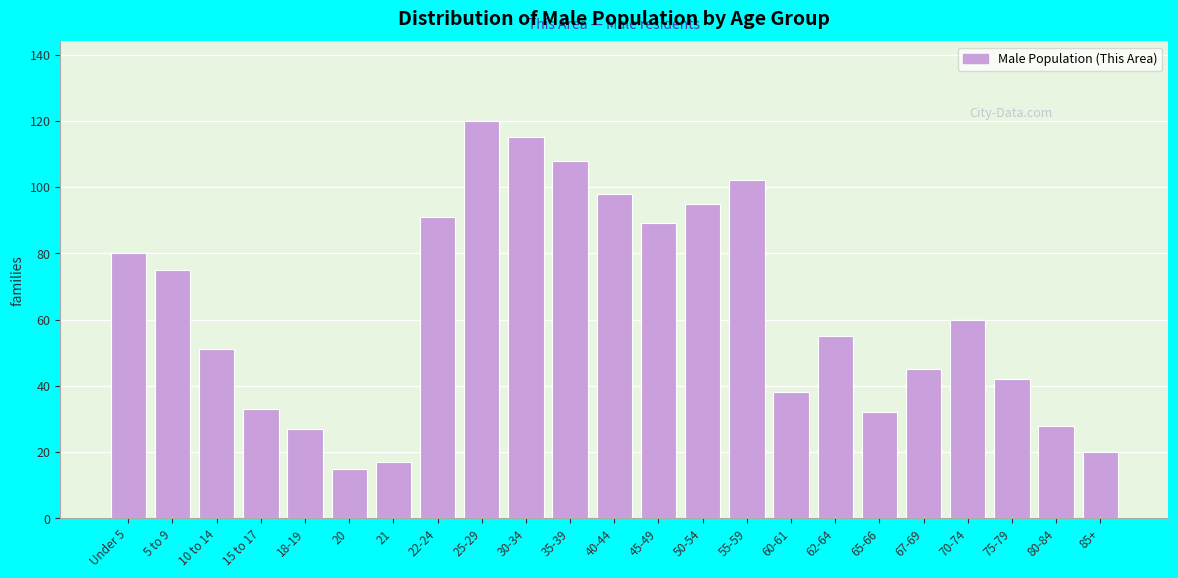

Reading left to right, extract all data points from this chart.

Under 5=80	5 to 9=75	10 to 14=51	15 to 17=33	18-19=27	20=15	21=17	22-24=91	25-29=120	30-34=115	35-39=108	40-44=98	45-49=89	50-54=95	55-59=102	60-61=38	62-64=55	65-66=32	67-69=45	70-74=60	75-79=42	80-84=28	85+=20